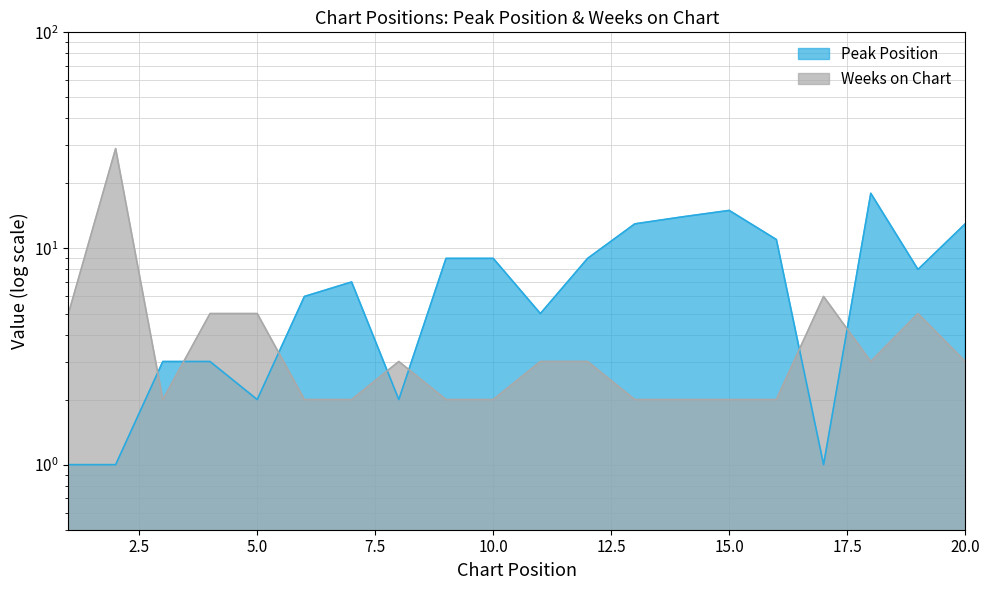

At how many categories does at least one series exceed 1?

20